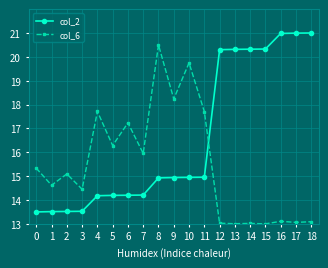

At which label is col_6 closest to 16?

7